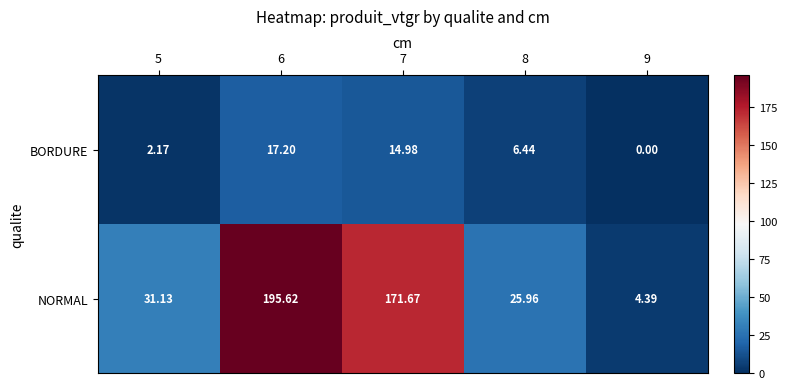

What is the maximum value shown in the chart?

195.6